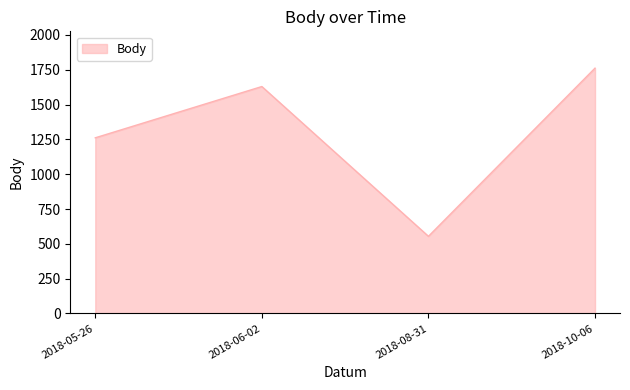

What is the average value?

1301